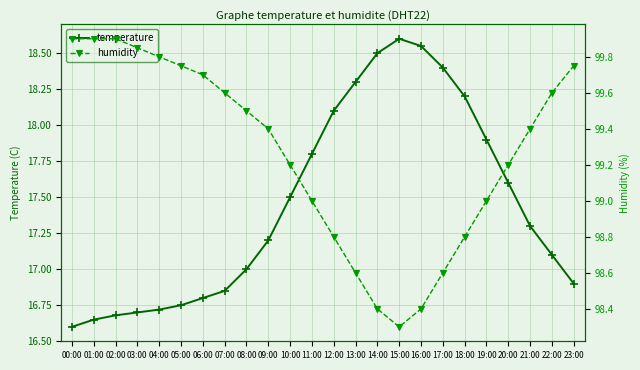

How many interior local peaks does the temperature series have?

1